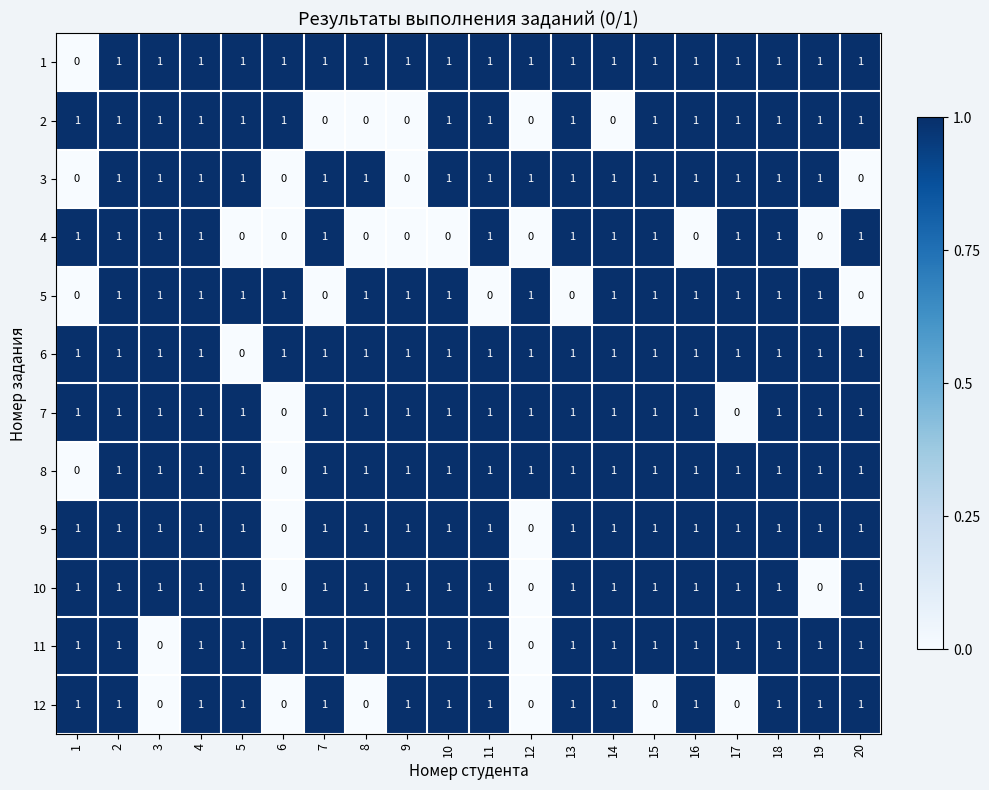

How many positive values does the 12 series have?

14